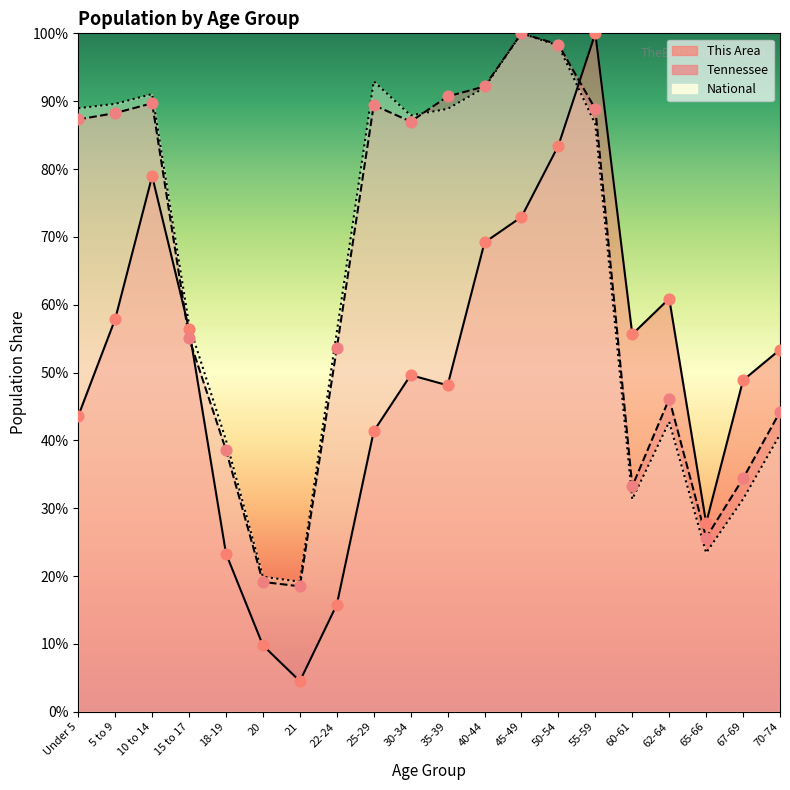

What are all the series names shown in the legend?

This Area, Tennessee, National